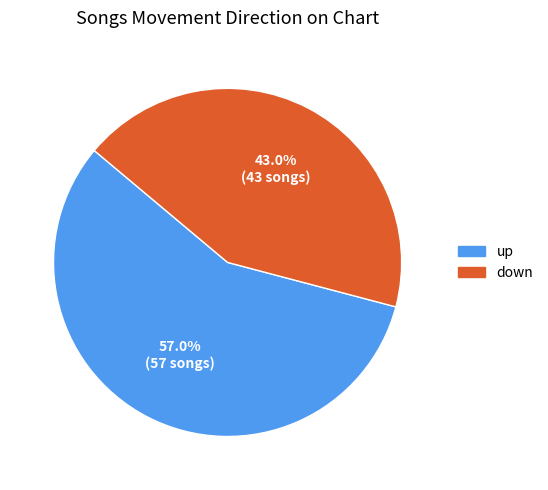

To the nearest percent, what is the difference between the up and down slice percentages?

14%